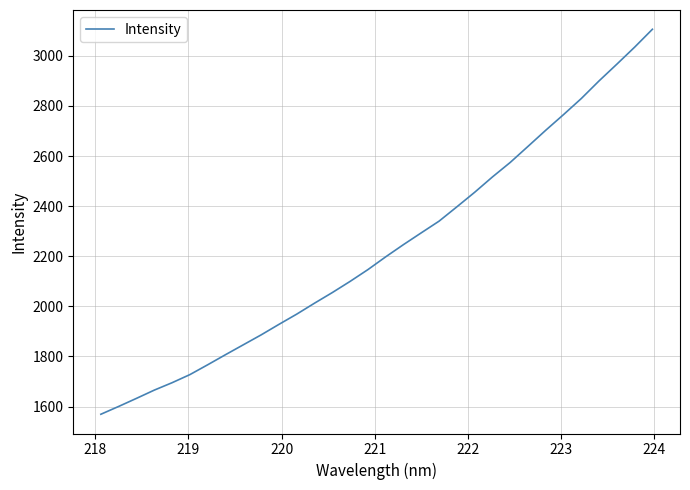

What is the sum of all values?

71374.3